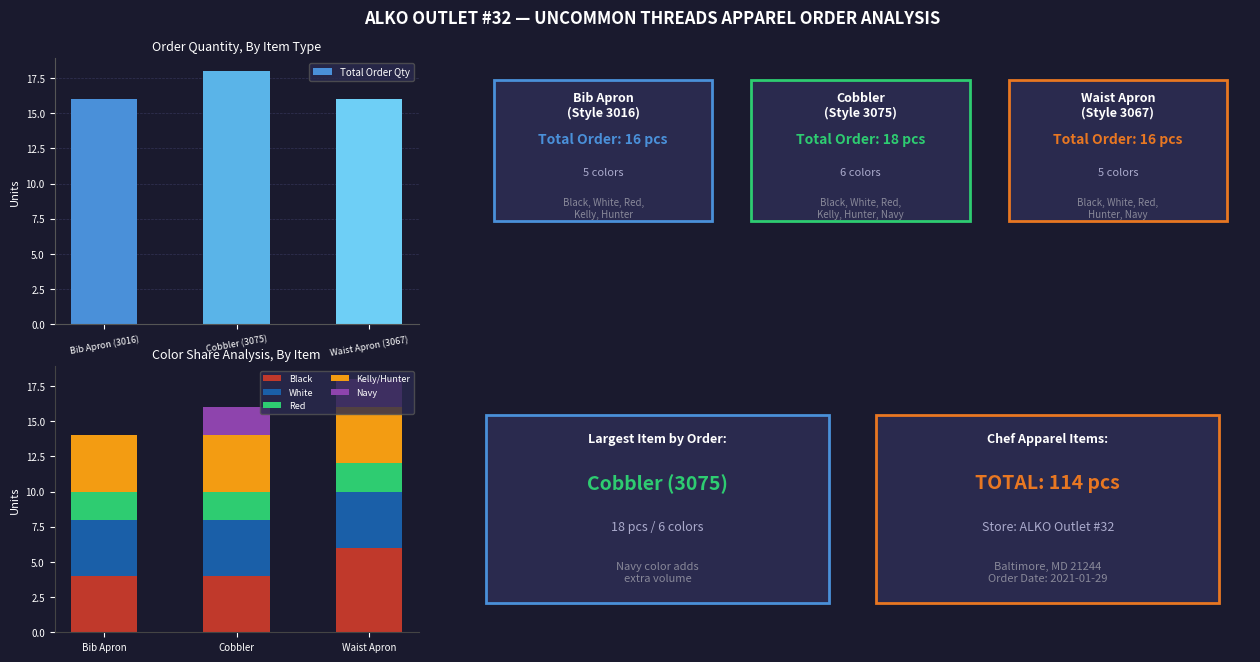

Is it true that Total Order Qty equals 23 at Waist Apron (3067)?

False